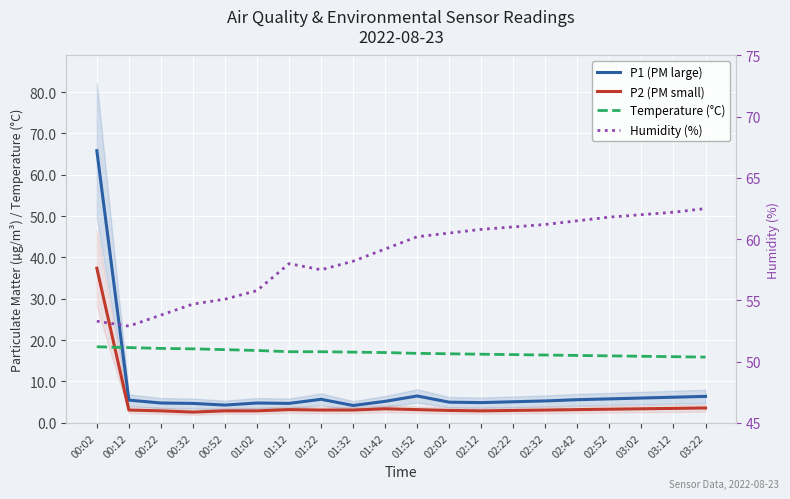

Is it true that P1 (PM large) equals 5.8 at 02:52?

True